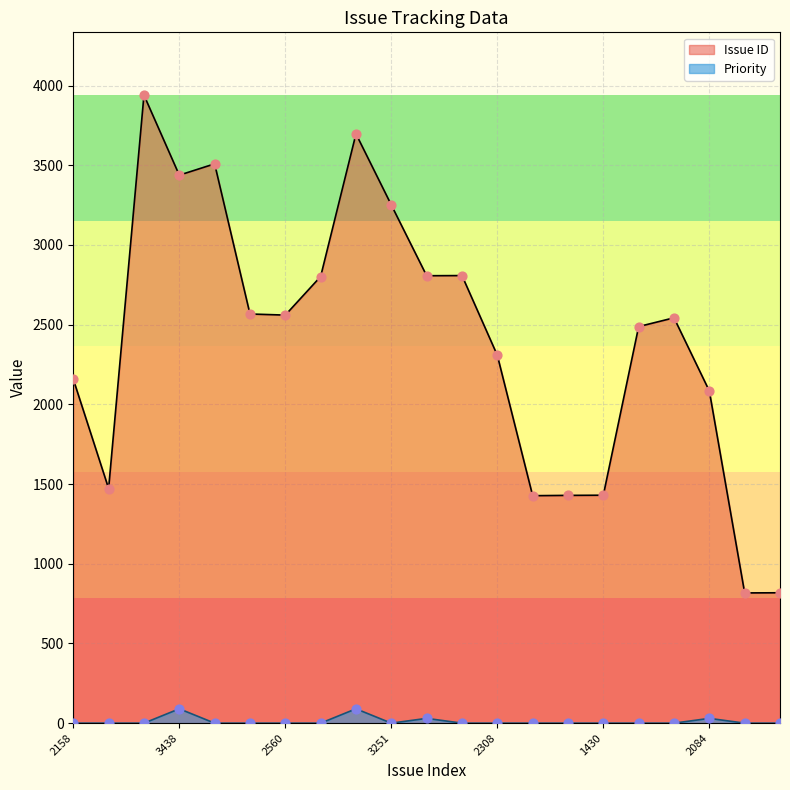

Which series has the widest spread of Y values?

Issue ID